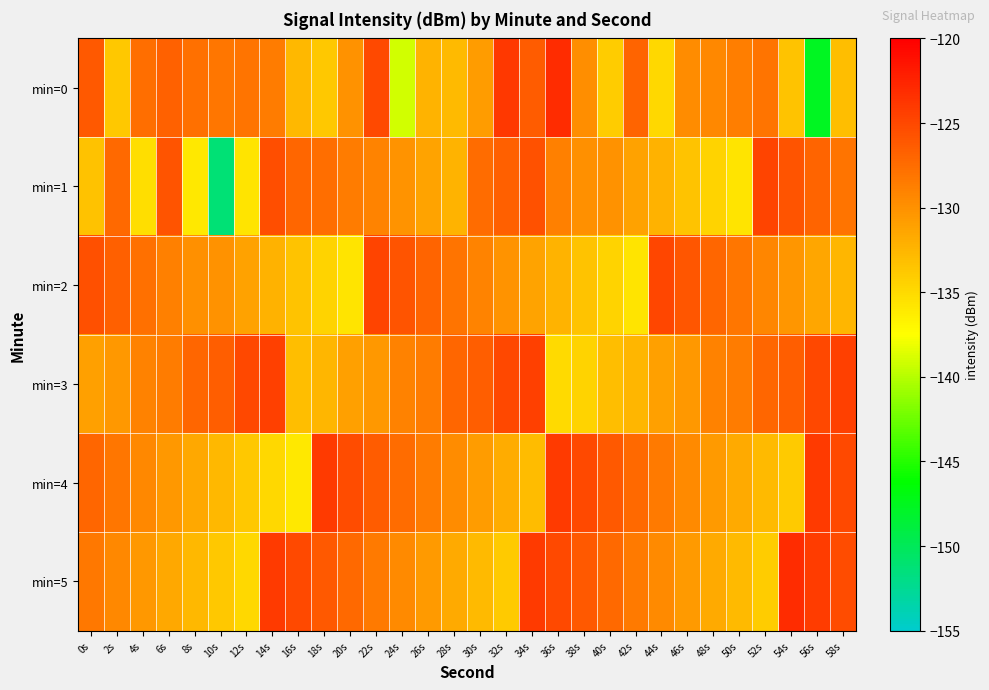

Reading left to right, list all the values displayed in this chart.

min=0: 0s=-126.3	2s=-133.7	4s=-127.6	6s=-126.8	8s=-127.7	10s=-128.2	12s=-128.0	14s=-128.5	16s=-132.7	18s=-133.7	20s=-130.1	22s=-125.1	24s=-139.1	26s=-132.3	28s=-132.9	30s=-130.8	32s=-124.0	34s=-126.4	36s=-123.1	38s=-129.8	40s=-134.1	42s=-126.9	44s=-134.8	46s=-129.7	48s=-129.4	50s=-128.7	52s=-128.0	54s=-133.4	56s=-147.7	58s=-133.1
min=1: 0s=-133.4	2s=-127.3	4s=-135.2	6s=-125.9	8s=-136.0	10s=-151.2	12s=-135.6	14s=-125.3	16s=-127.0	18s=-127.6	20s=-128.5	22s=-129.1	24s=-130.2	26s=-131.3	28s=-132.4	30s=-127.5	32s=-126.6	34s=-125.7	36s=-128.8	38s=-129.9	40s=-130.1	42s=-131.2	44s=-132.3	46s=-133.4	48s=-134.5	50s=-135.6	52s=-124.7	54s=-125.8	56s=-126.9	58s=-128.0
min=2: 0s=-125.5	2s=-126.6	4s=-127.7	6s=-128.8	8s=-129.9	10s=-130.1	12s=-131.2	14s=-132.3	16s=-133.4	18s=-134.5	20s=-135.6	22s=-124.7	24s=-125.8	26s=-126.9	28s=-128.0	30s=-129.1	32s=-130.2	34s=-131.3	36s=-132.4	38s=-133.5	40s=-134.6	42s=-135.7	44s=-124.8	46s=-125.9	48s=-127.0	50s=-128.1	52s=-129.2	54s=-130.3	56s=-131.4	58s=-132.5
min=3: 0s=-131.0	2s=-130.5	4s=-129.0	6s=-128.5	8s=-127.0	10s=-126.5	12s=-125.0	14s=-124.5	16s=-133.0	18s=-132.5	20s=-131.0	22s=-130.5	24s=-129.0	26s=-128.5	28s=-127.0	30s=-126.5	32s=-125.0	34s=-124.5	36s=-135.0	38s=-134.5	40s=-133.0	42s=-132.5	44s=-131.0	46s=-130.5	48s=-129.0	50s=-128.5	52s=-127.0	54s=-126.5	56s=-125.0	58s=-124.5
min=4: 0s=-127.1	2s=-128.2	4s=-129.3	6s=-130.4	8s=-131.5	10s=-132.6	12s=-133.7	14s=-134.8	16s=-135.9	18s=-124.1	20s=-125.2	22s=-126.3	24s=-127.4	26s=-128.5	28s=-129.6	30s=-130.7	32s=-131.8	34s=-132.9	36s=-124.0	38s=-125.1	40s=-126.2	42s=-127.3	44s=-128.4	46s=-129.5	48s=-130.6	50s=-131.7	52s=-132.8	54s=-133.9	56s=-124.0	58s=-125.1
min=5: 0s=-128.3	2s=-129.4	4s=-130.5	6s=-131.6	8s=-132.7	10s=-133.8	12s=-134.9	14s=-124.0	16s=-125.1	18s=-126.2	20s=-127.3	22s=-128.4	24s=-129.5	26s=-130.6	28s=-131.7	30s=-132.8	32s=-133.9	34s=-124.0	36s=-125.2	38s=-126.2	40s=-127.3	42s=-128.4	44s=-129.6	46s=-130.7	48s=-131.8	50s=-132.8	52s=-133.9	54s=-123.0	56s=-124.2	58s=-125.2